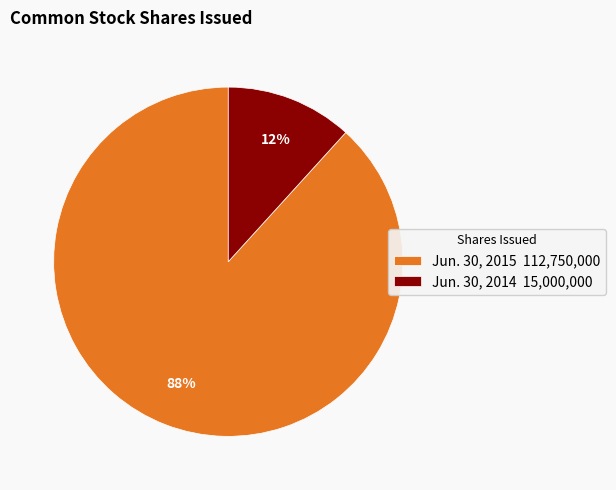

The Jun. 30, 2014 slice represents 5% of the pie. True or false?

False